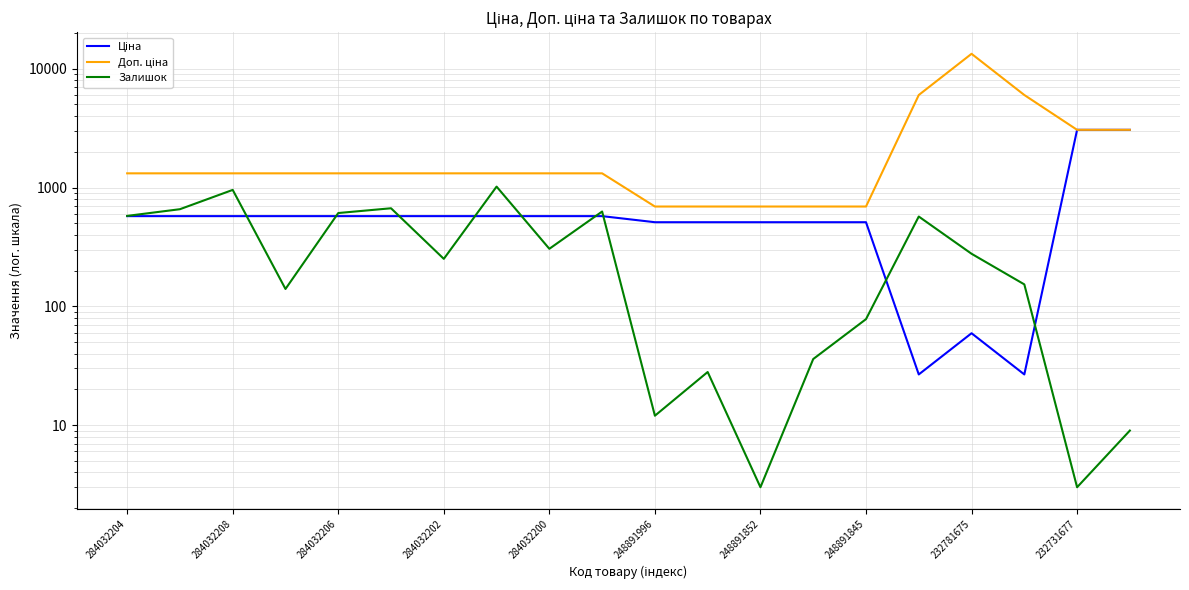

Rank the series by their average value, from lowest to highest.

Залишок, Ціна, Доп. ціна